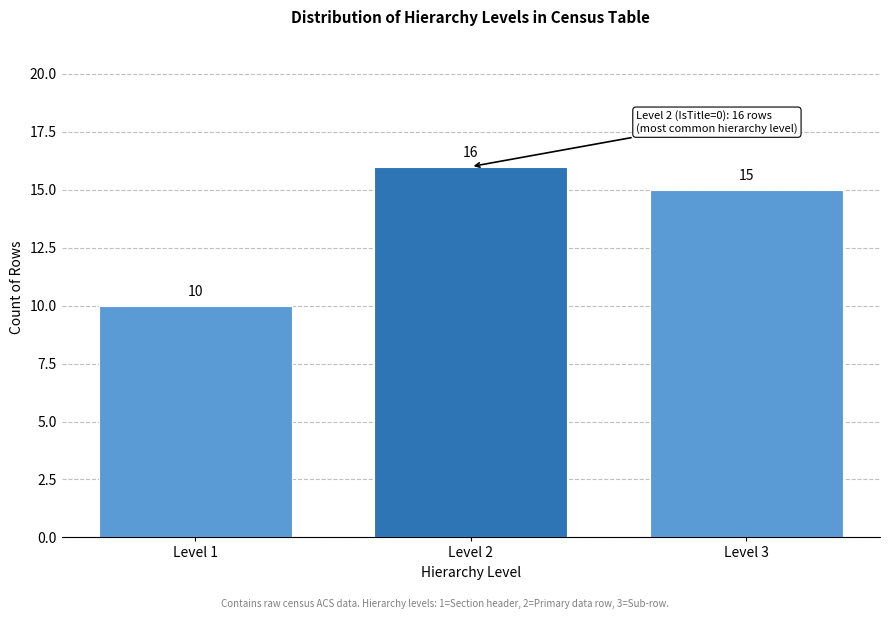

Reading left to right, transcribe all the data shown in this chart.

10	16	15